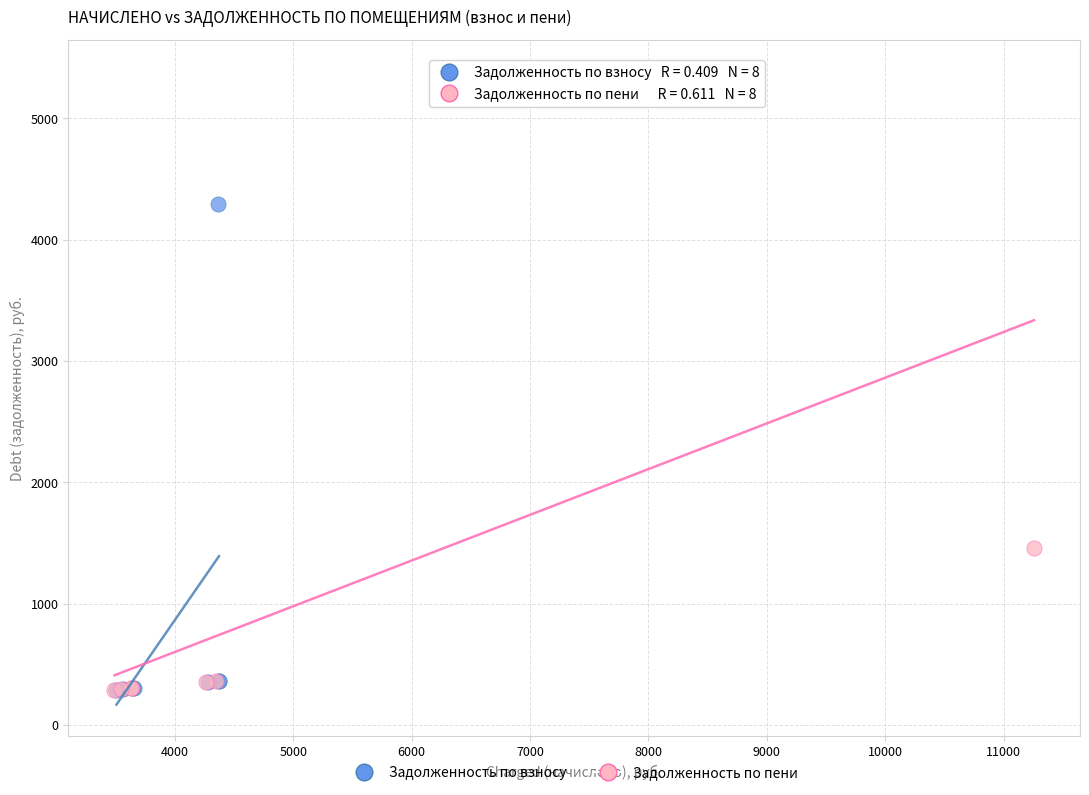

Which series reaches the maximum Y coordinate?

Задолженность по пени